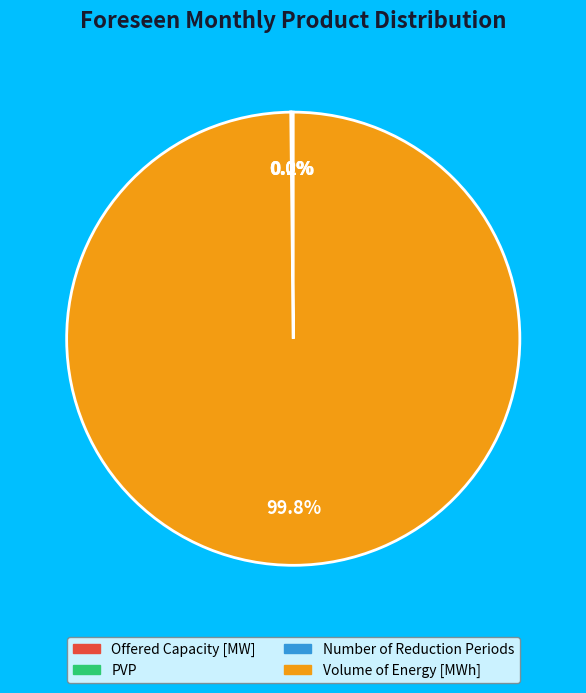

To the nearest percent, what is the average slice percentage?

25%